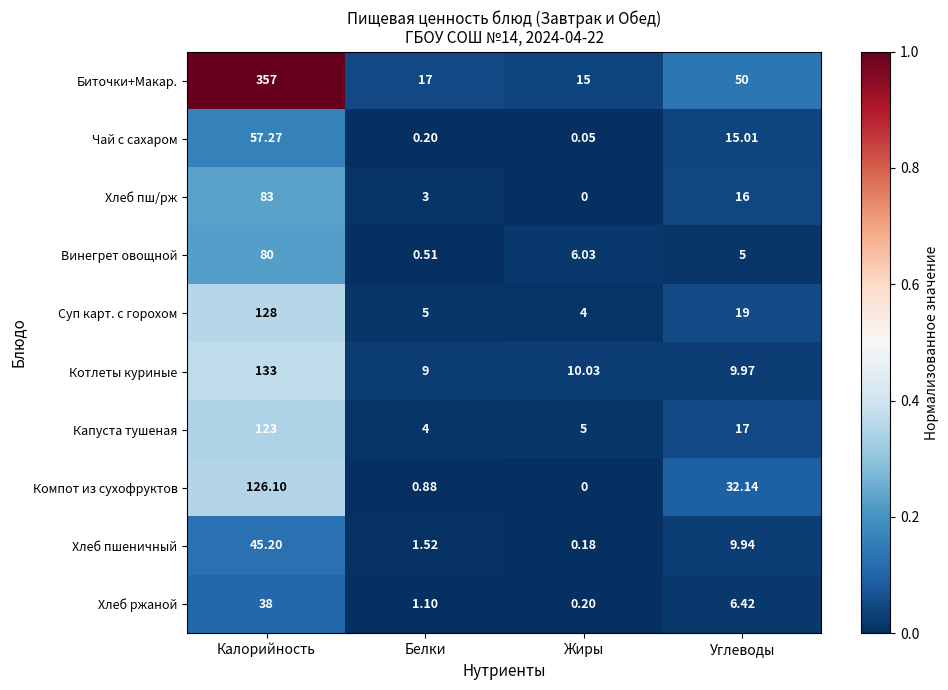

At which category is the sum across all series the highest?

Калорийность